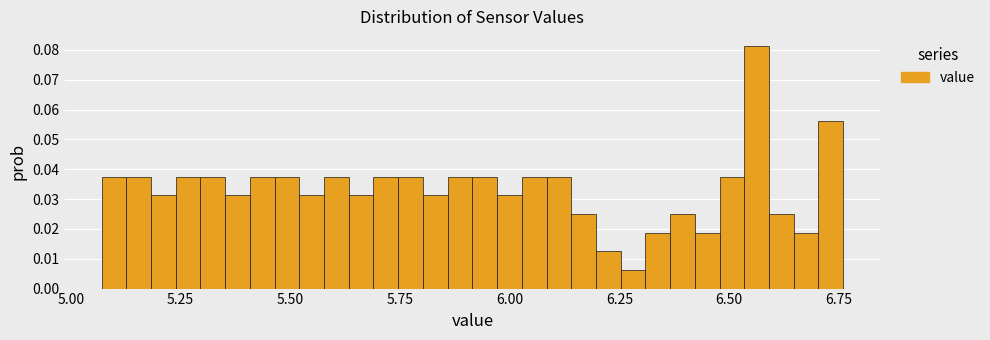

Read against the x-axis, roughly where is the centre of the tallest bar?

6.55